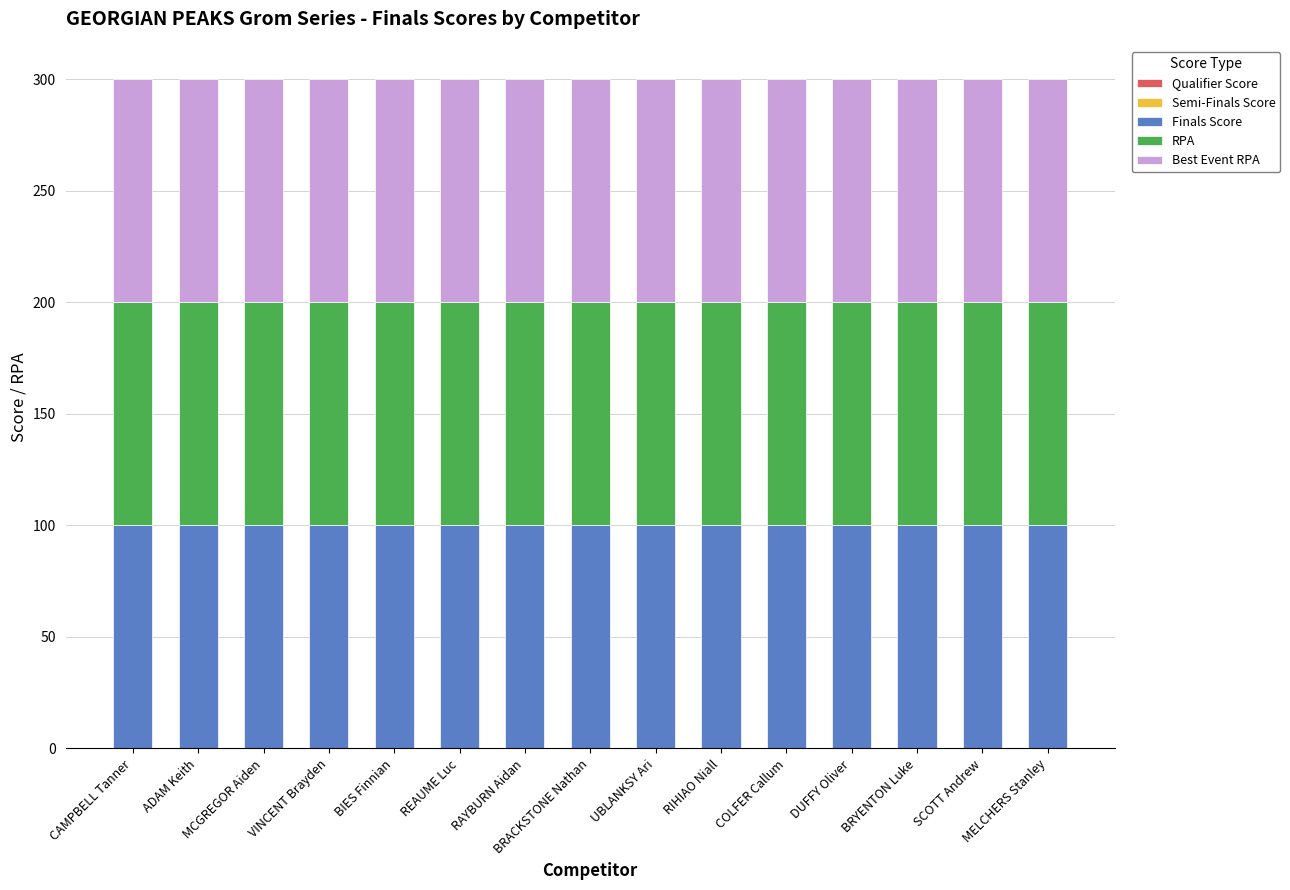

At which category does the chart reach its peak across all series?

CAMPBELL Tanner